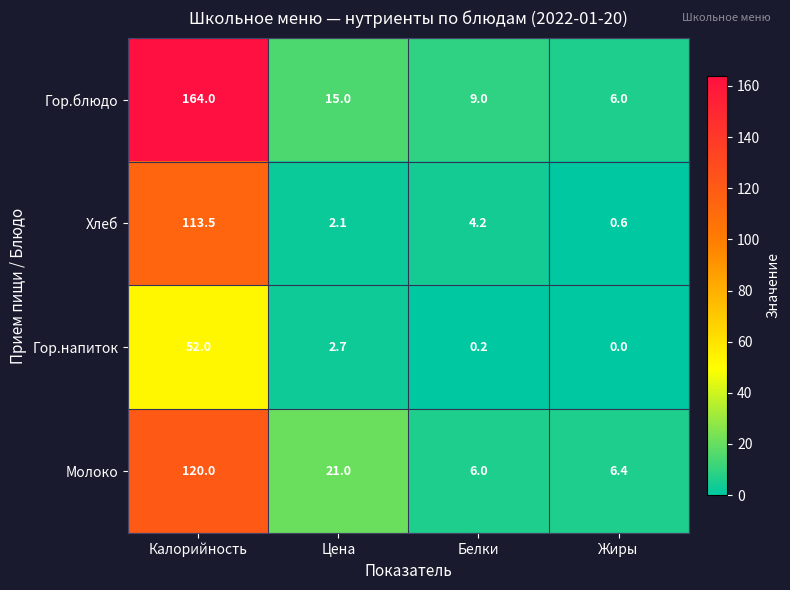

Count the number of categories in the chart.

4